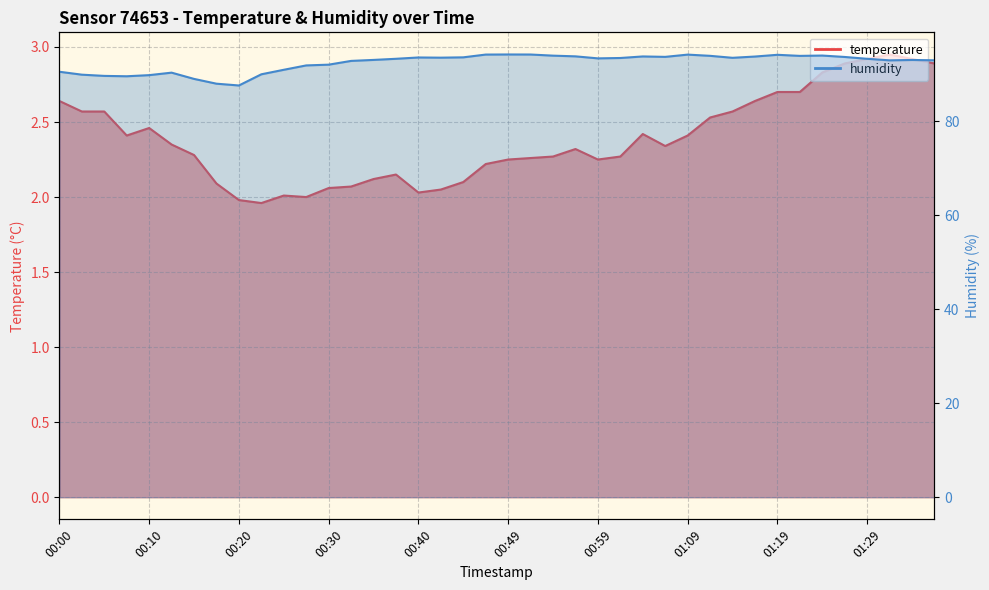

What is the difference between the temperature values at 00:57 and 00:20?

0.3